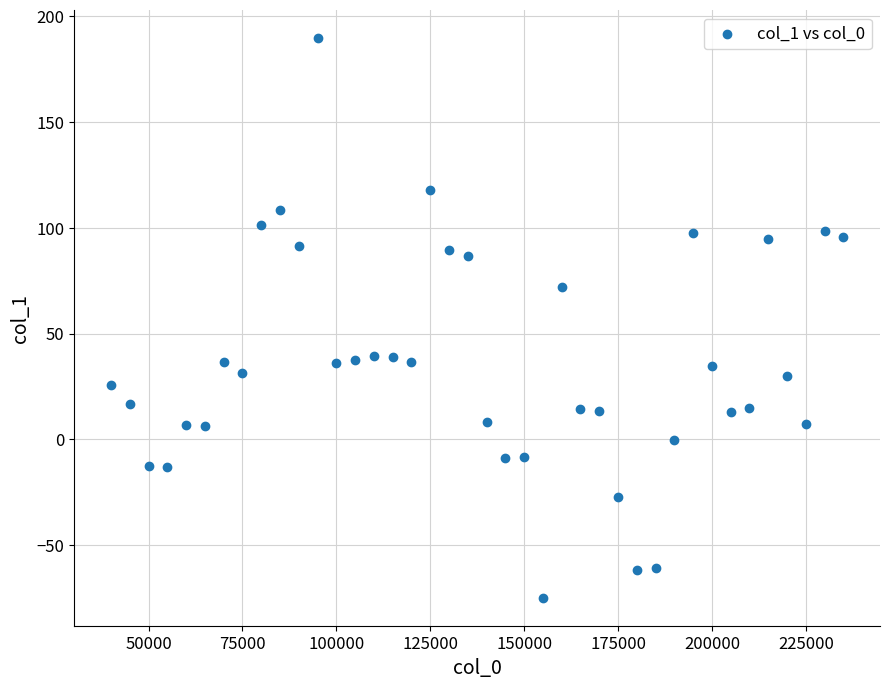

What is the range of Y values (max minus min)?

264.5